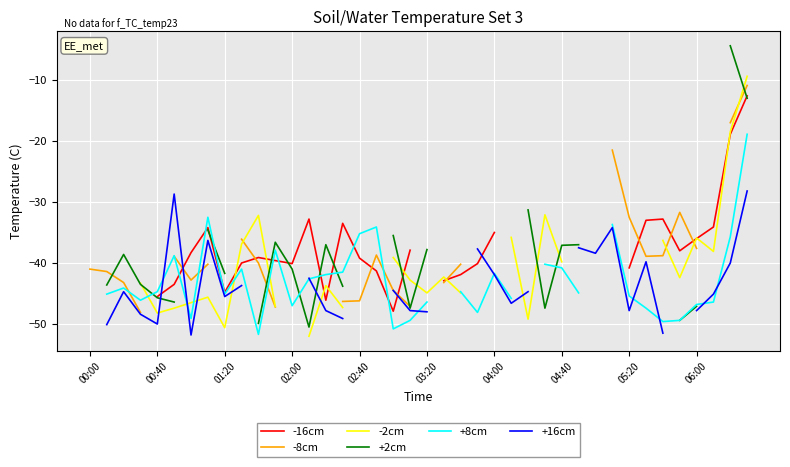

What is the difference between the maximum and second lowest values in the +16cm series?

23.3